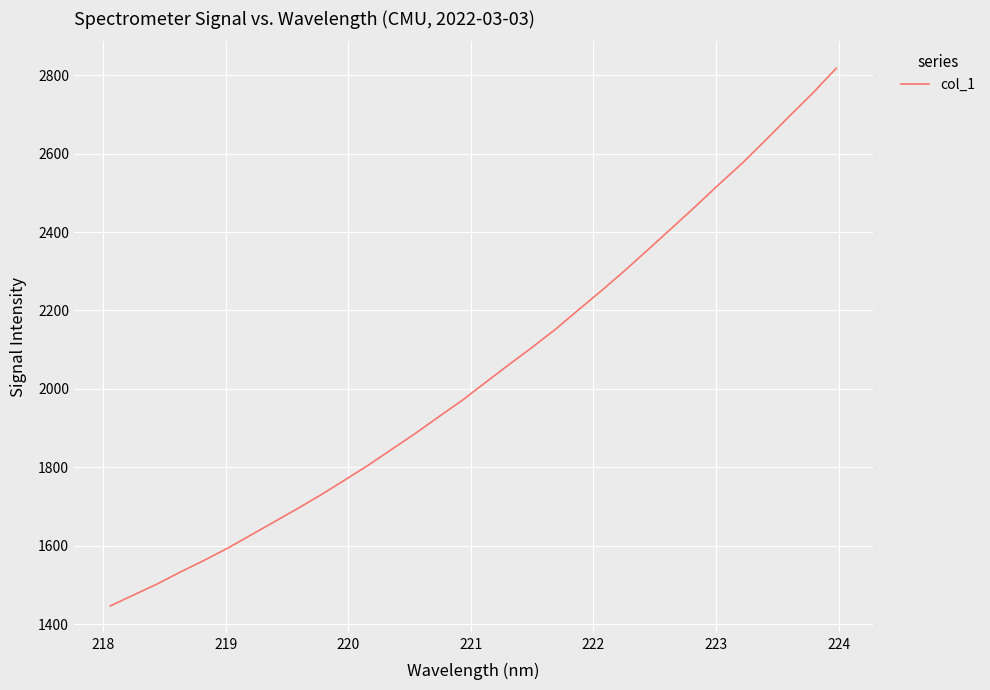

What is the greatest value displayed?

2817.9